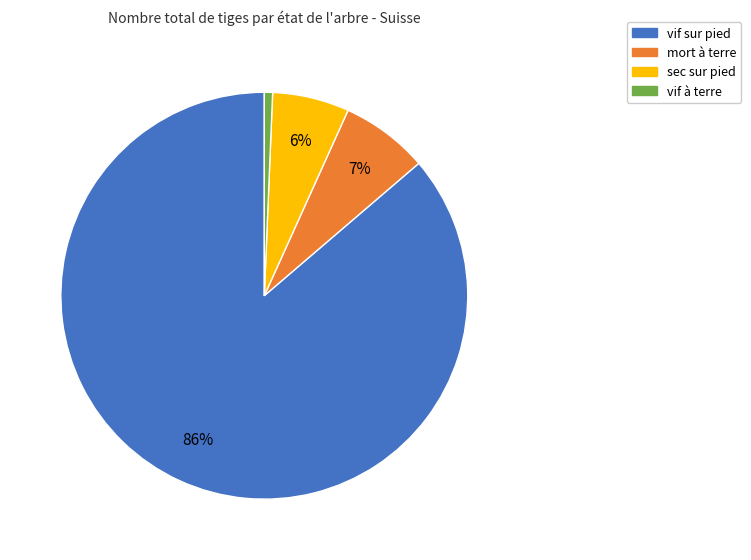

Which has a higher value, mort à terre or sec sur pied?

mort à terre